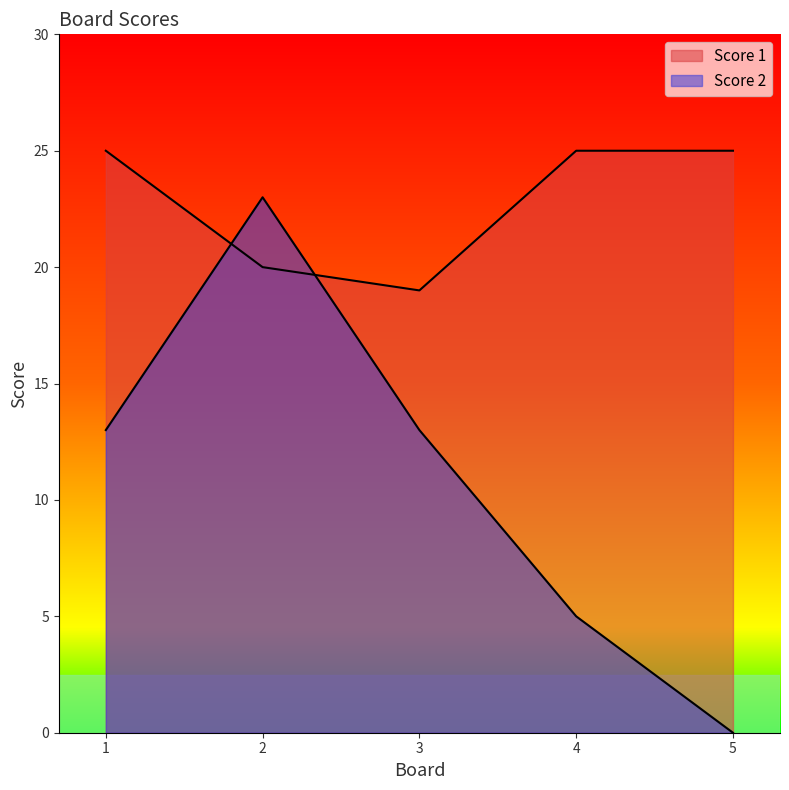

True or false: Score 2 and Score 1 cross at least once.

True